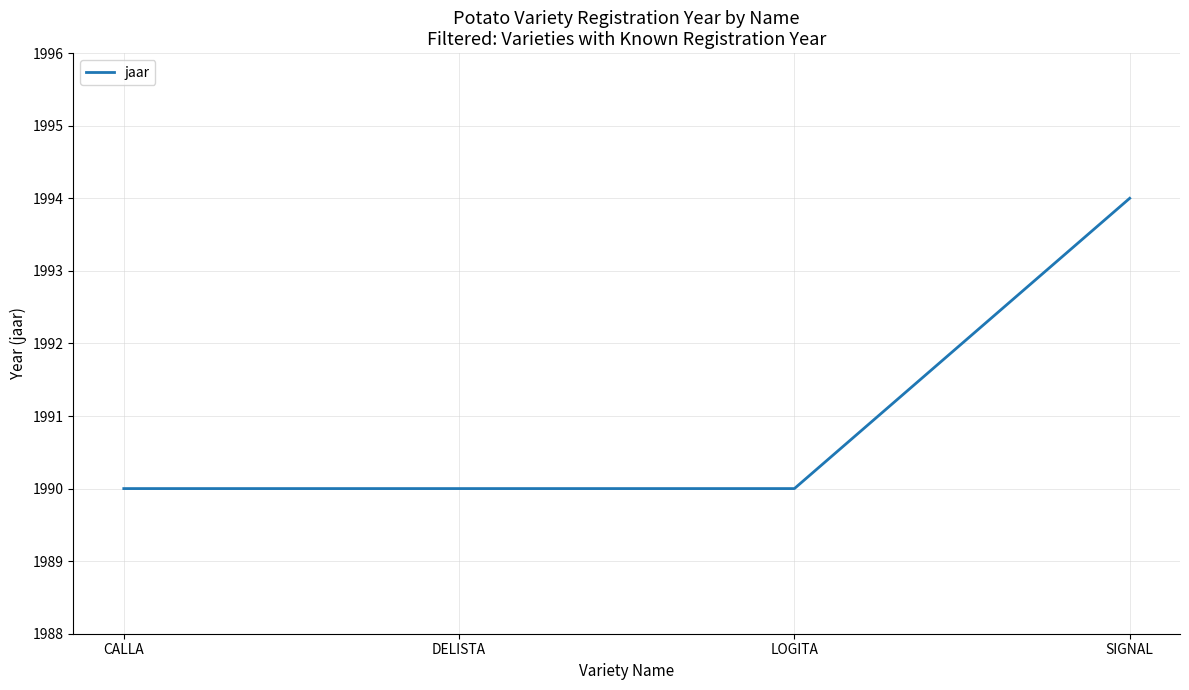

What position from the left is CALLA?

1